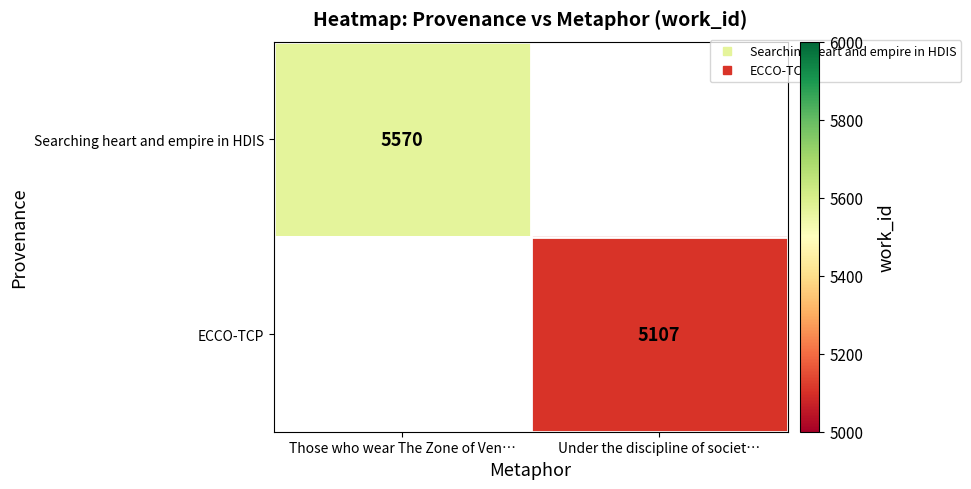

True or false: Searching heart and empire in HDIS has a value of 0 at Under the discipline of societ….

True